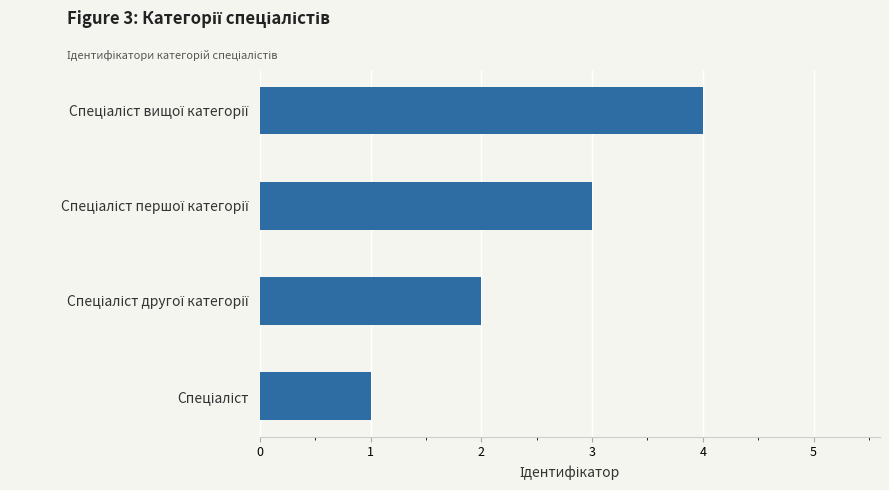

What is the greatest value displayed?

4